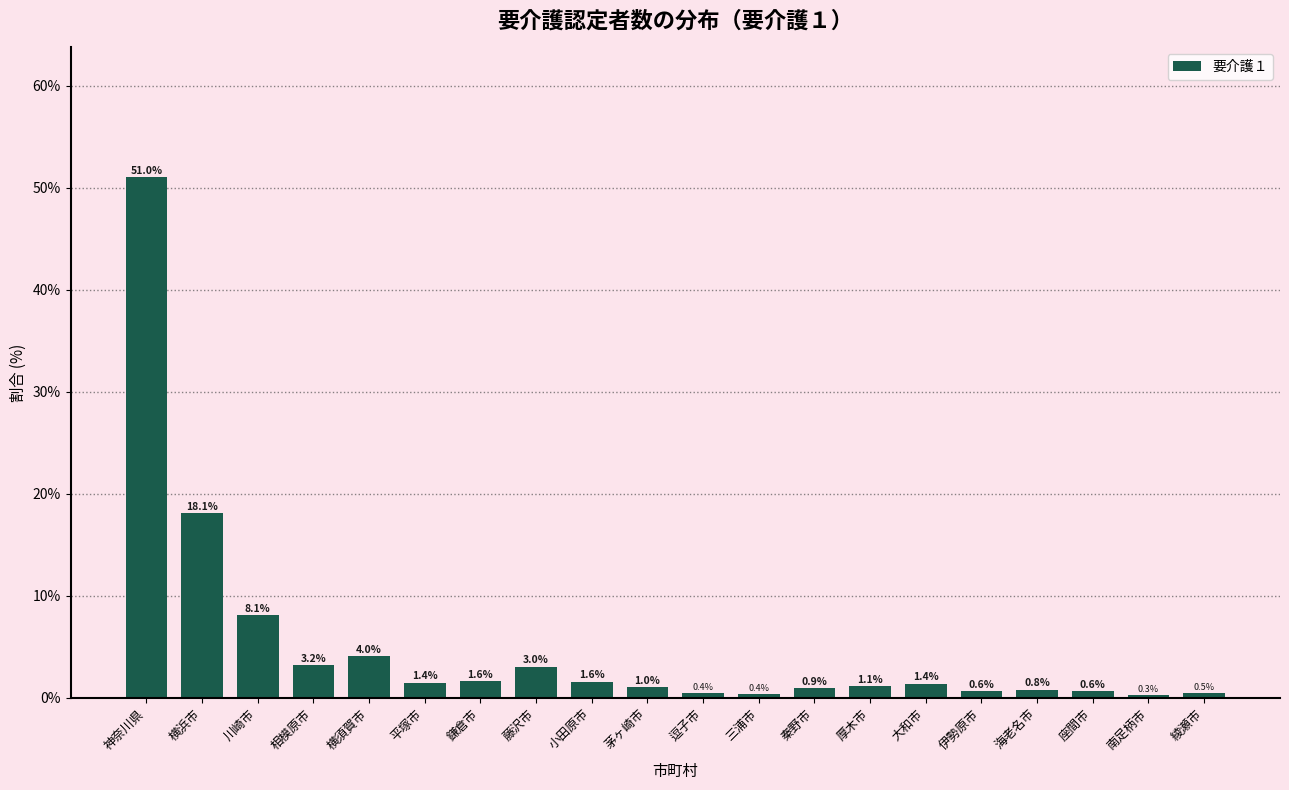

Reading left to right, extract all data points from this chart.

51.0	18.1	8.1	3.2	4.0	1.4	1.6	3.0	1.6	1.0	0.4	0.4	0.9	1.1	1.4	0.6	0.8	0.6	0.3	0.5